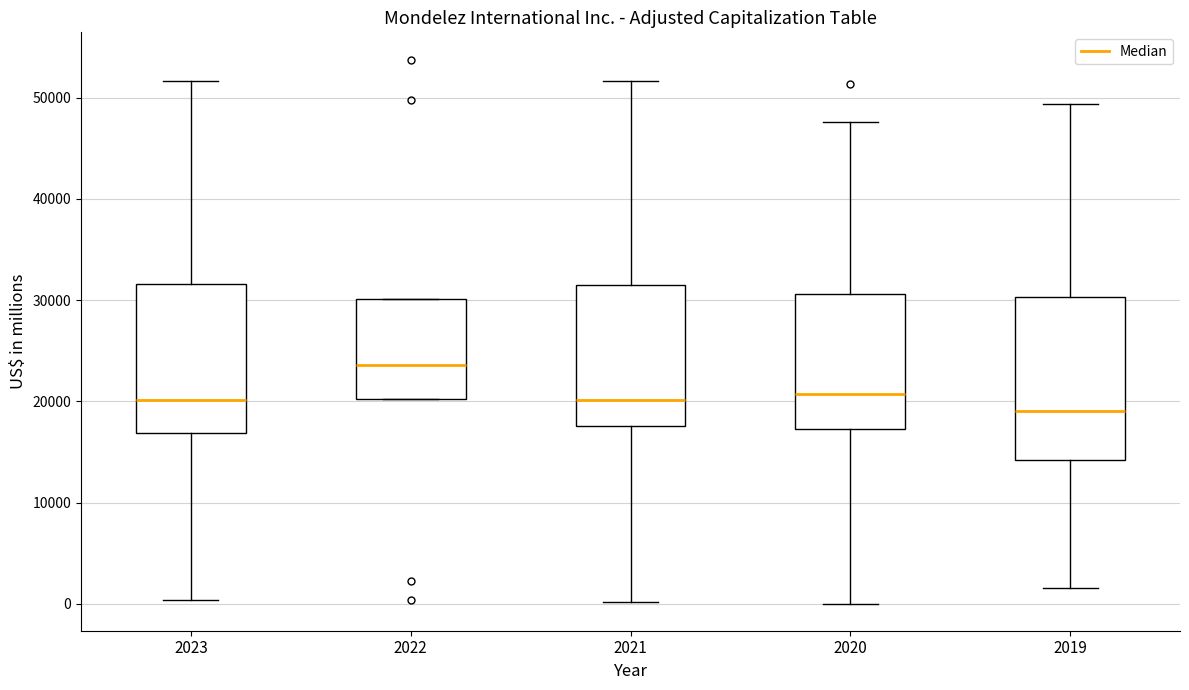

Which box is the tallest, from its lower edge to its upper edge?

2019